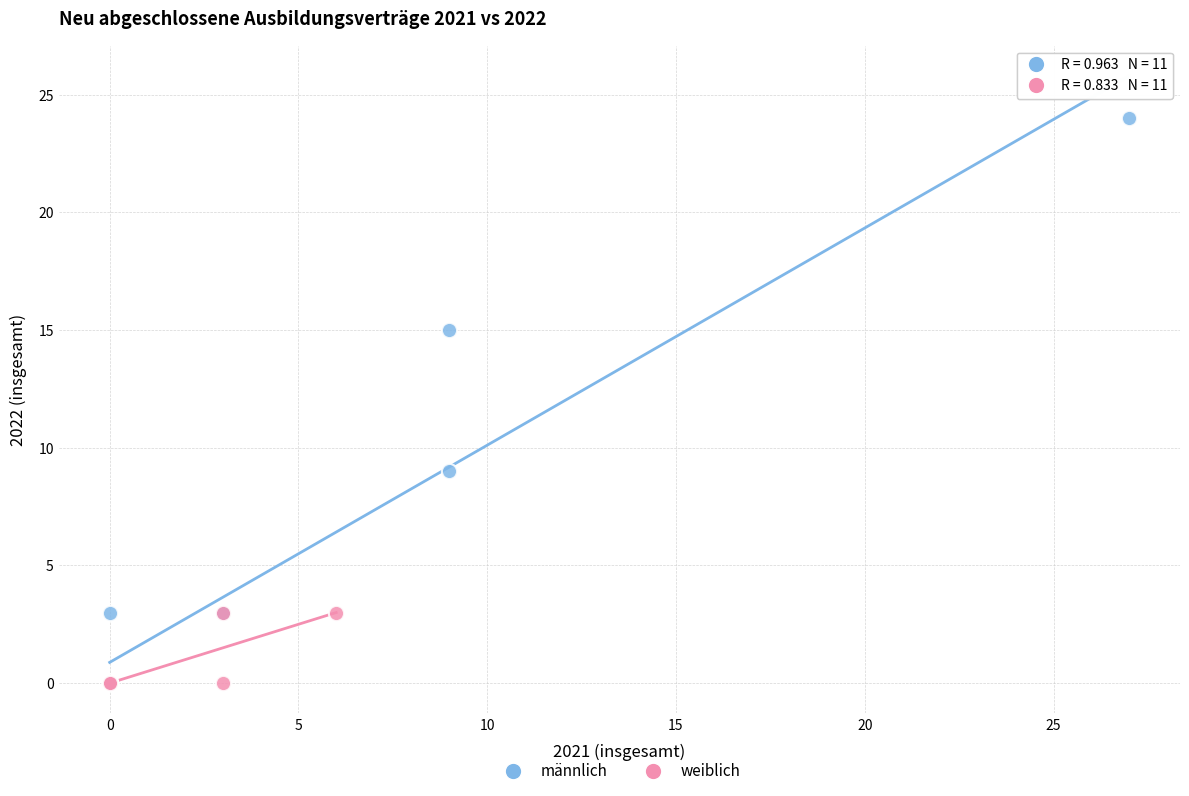

Which series has the largest Y range (max minus min)?

männlich